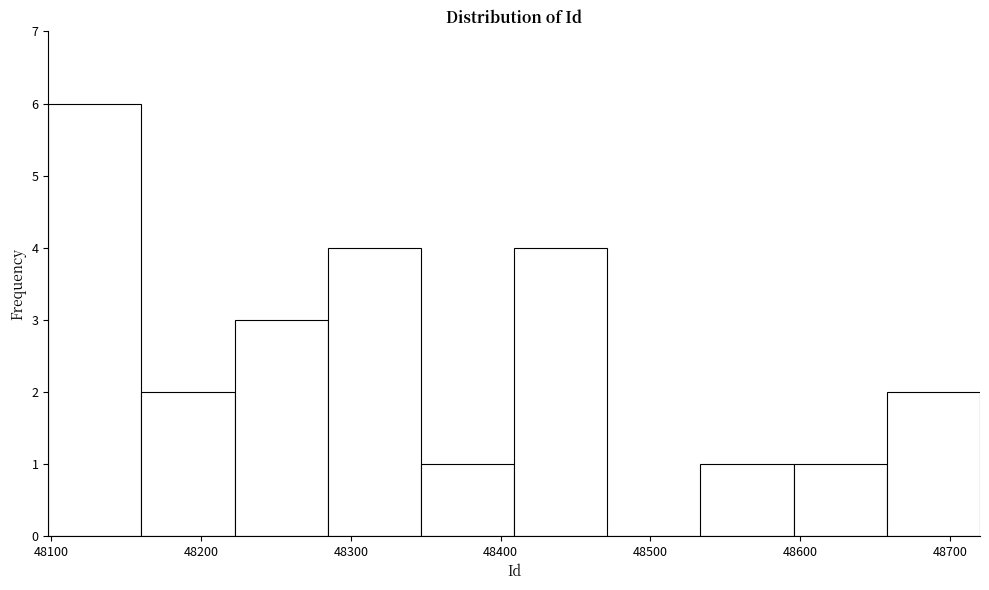

Reading left to right, list every bar in this chart as the range it spans on the x-axis followed by its height. Neither the bar edges nor the heights are printed on the chart, so give them approximately, as read against the axes.

48100 to 48160: 6
48160 to 48220: 2
48220 to 48280: 3
48280 to 48350: 4
48350 to 48410: 1
48410 to 48470: 4
48470 to 48530: 0
48530 to 48600: 1
48600 to 48660: 1
48660 to 48720: 2